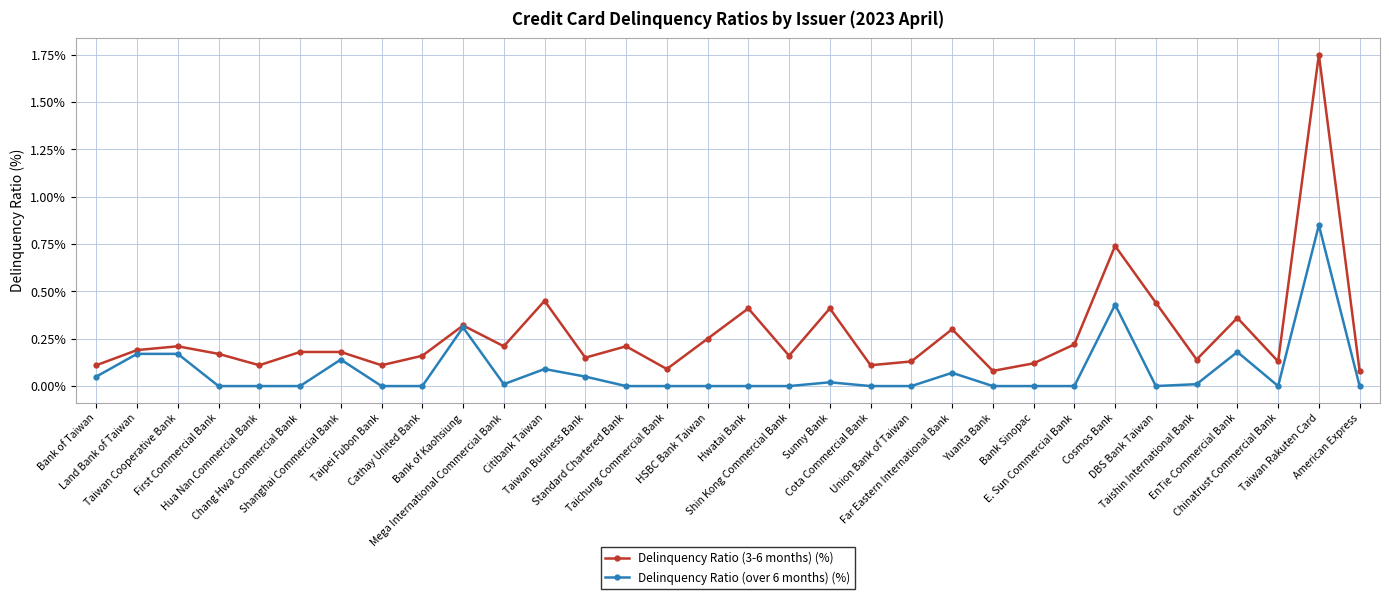

What is the difference between the maximum and minimum values in the Delinquency Ratio (3-6 months) (%) series?

1.7